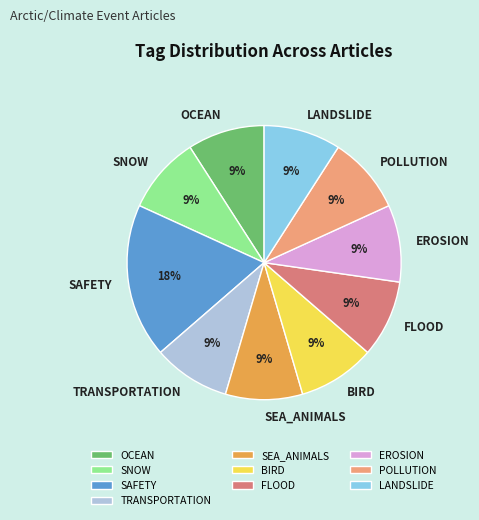

Count the number of slices in the pie.

10